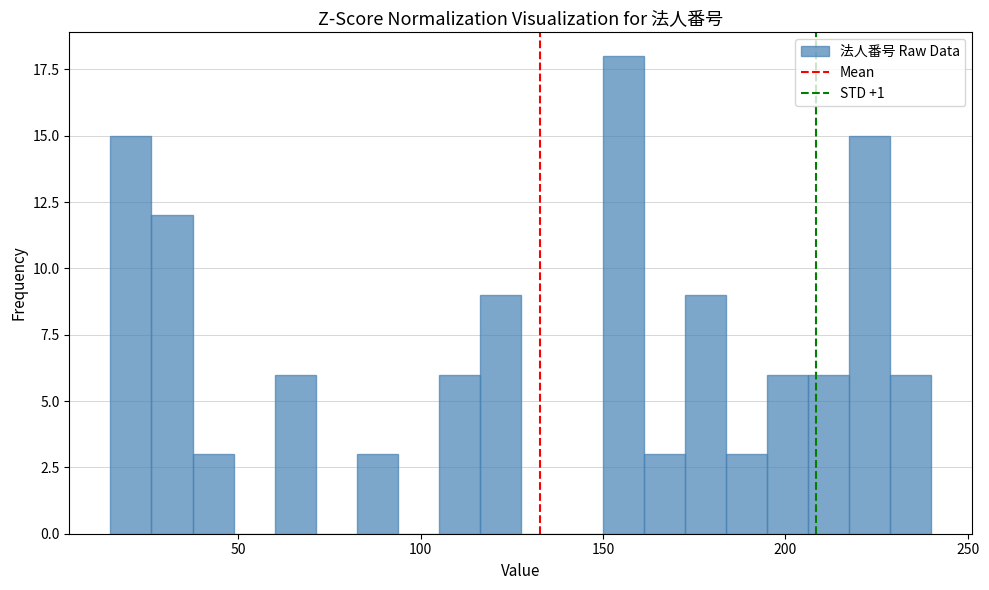

Around what value on the x-axis is the tallest bar? Give the approximate position of its centre, as read against the axis.

155